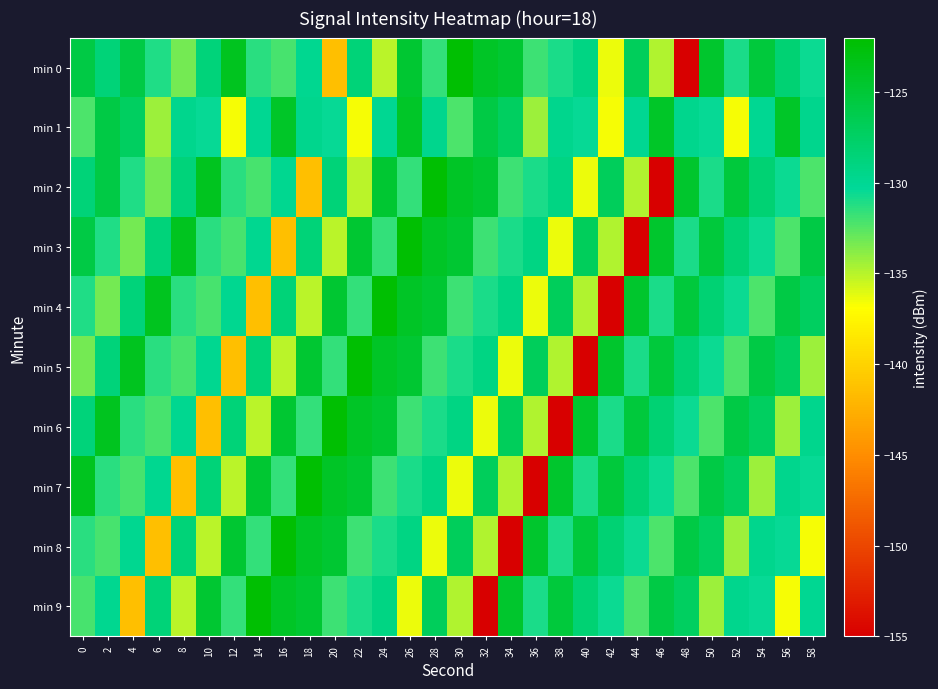

What is the smallest value displayed?

-155.1